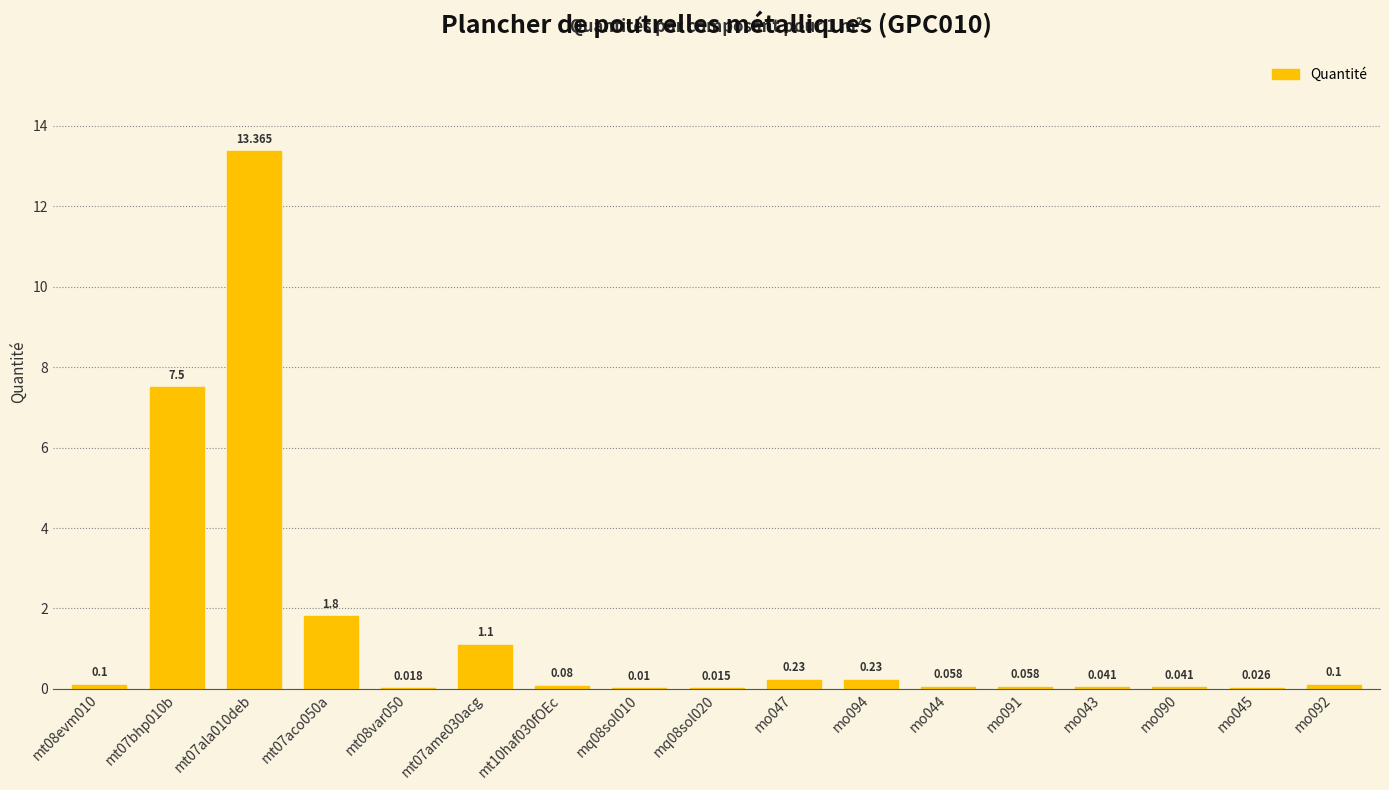

Which category has the highest value across all series?

mt07ala010deb